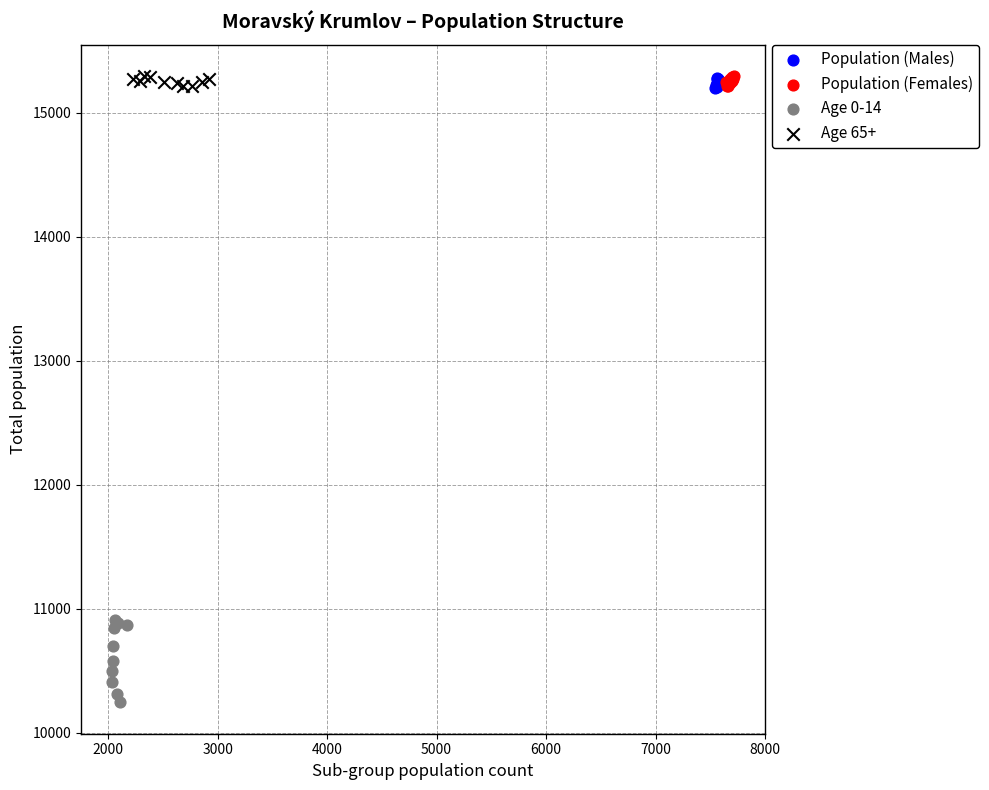

Which series has the widest spread of Y values?

Age 0-14